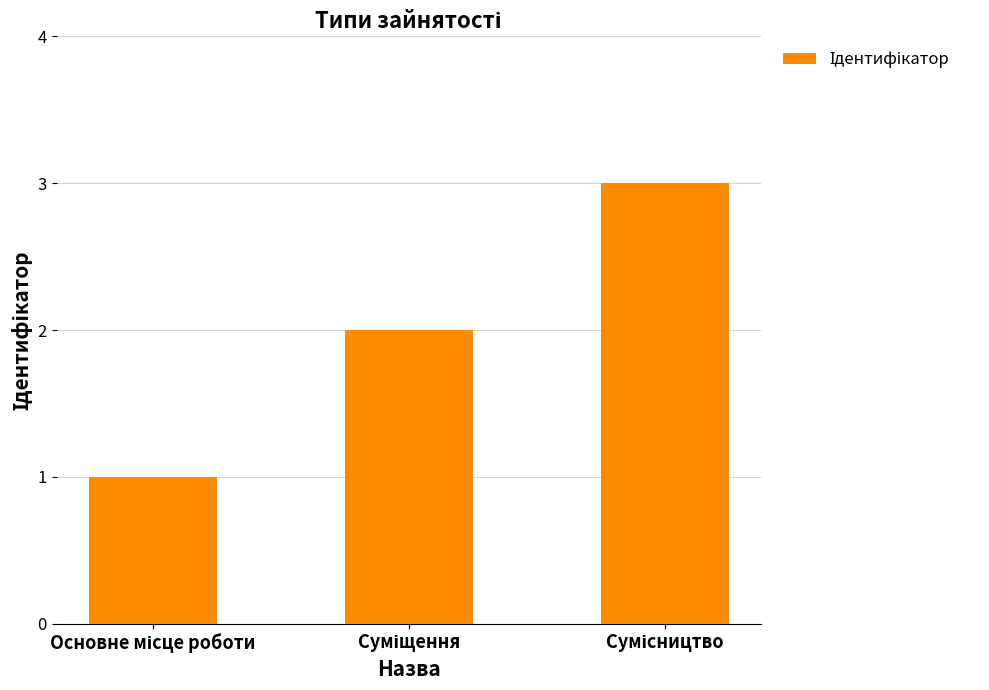

What is the greatest value displayed?

3